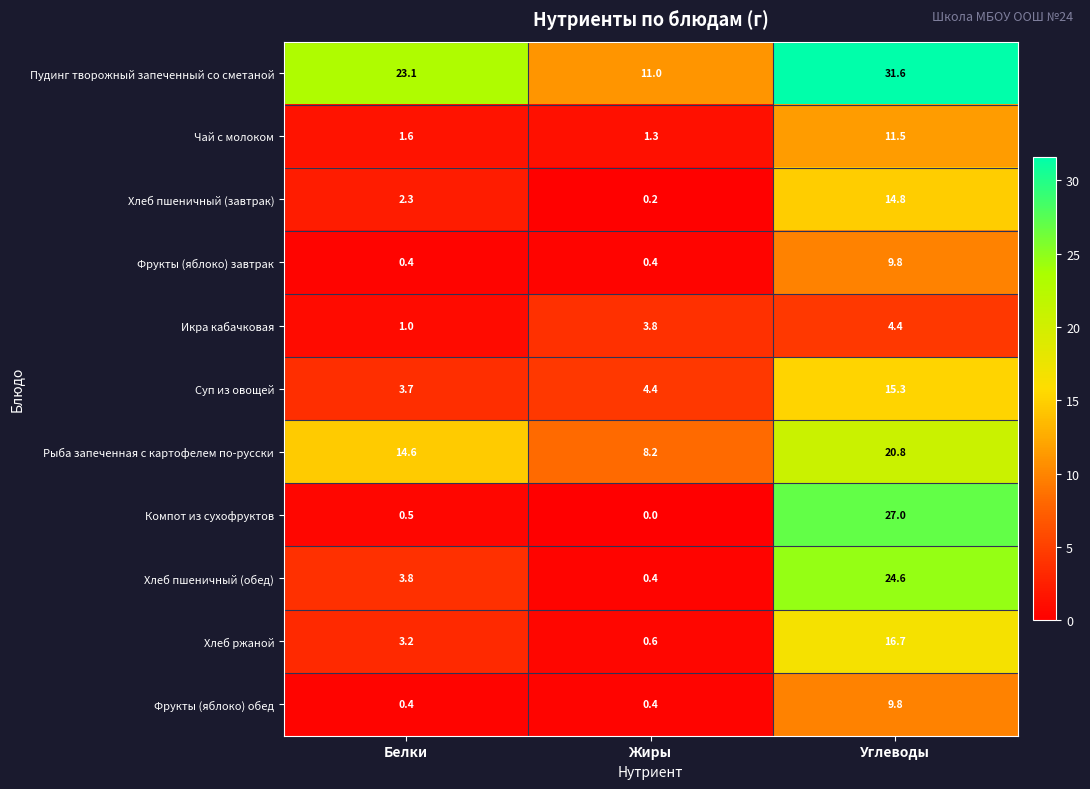

Count the number of categories in the chart.

3